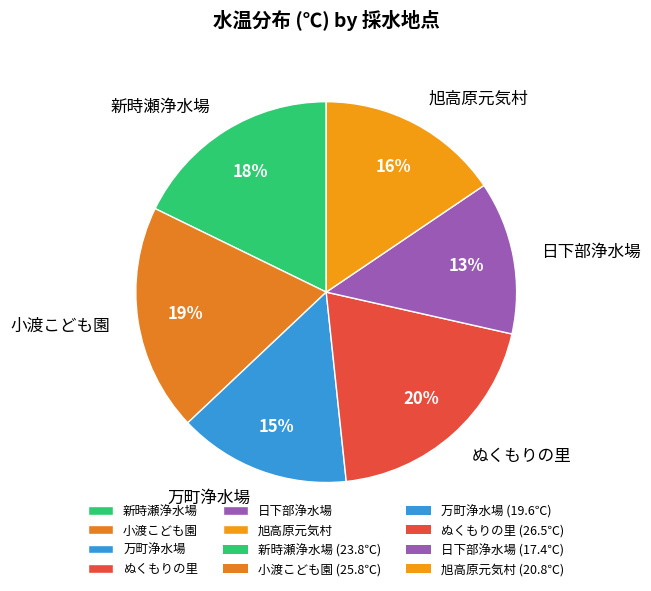

What is the smallest slice in the pie chart?

日下部浄水場